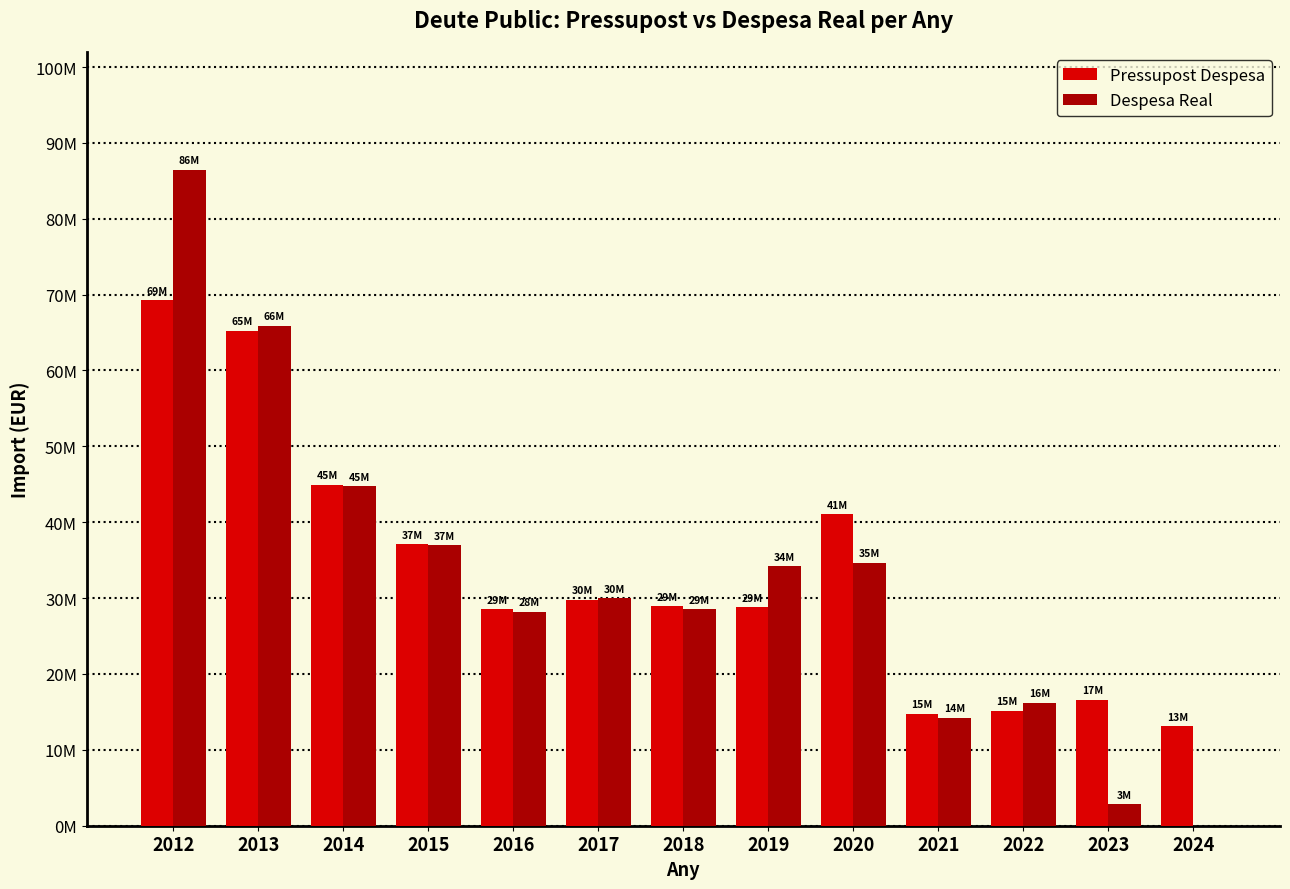

Rank the series by their average value, from highest to lowest.

Pressupost Despesa, Despesa Real